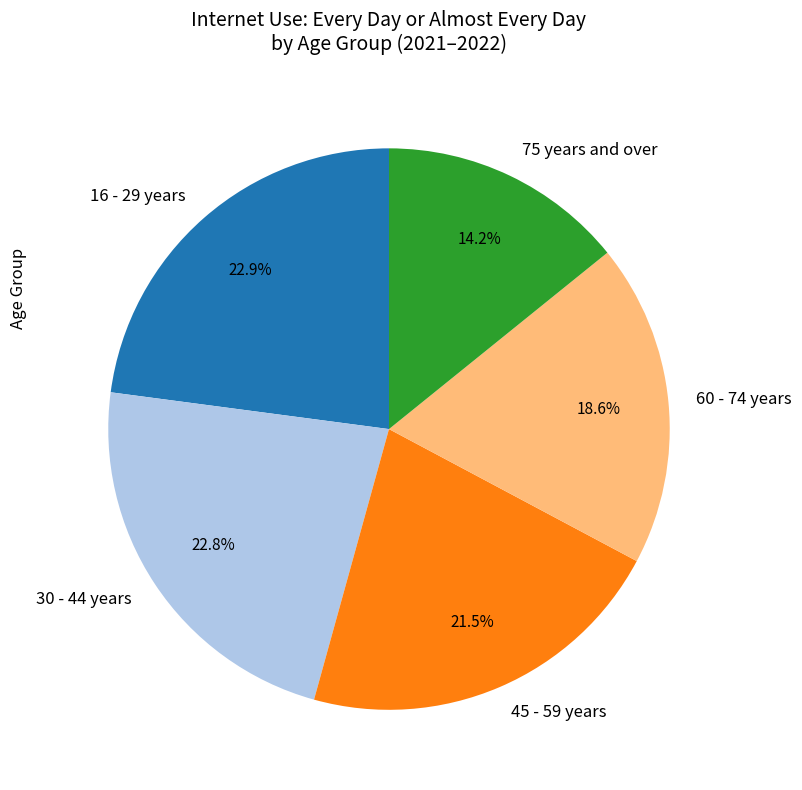

Which category has the smallest portion of the pie?

75 years and over